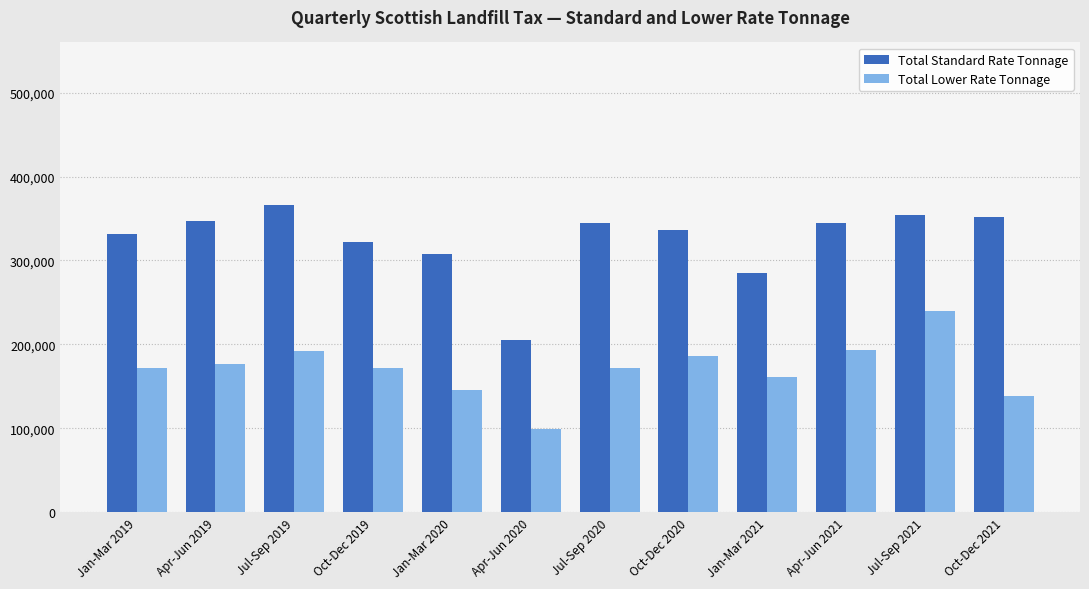

Which series has the largest total across all categories?

Total Standard Rate Tonnage